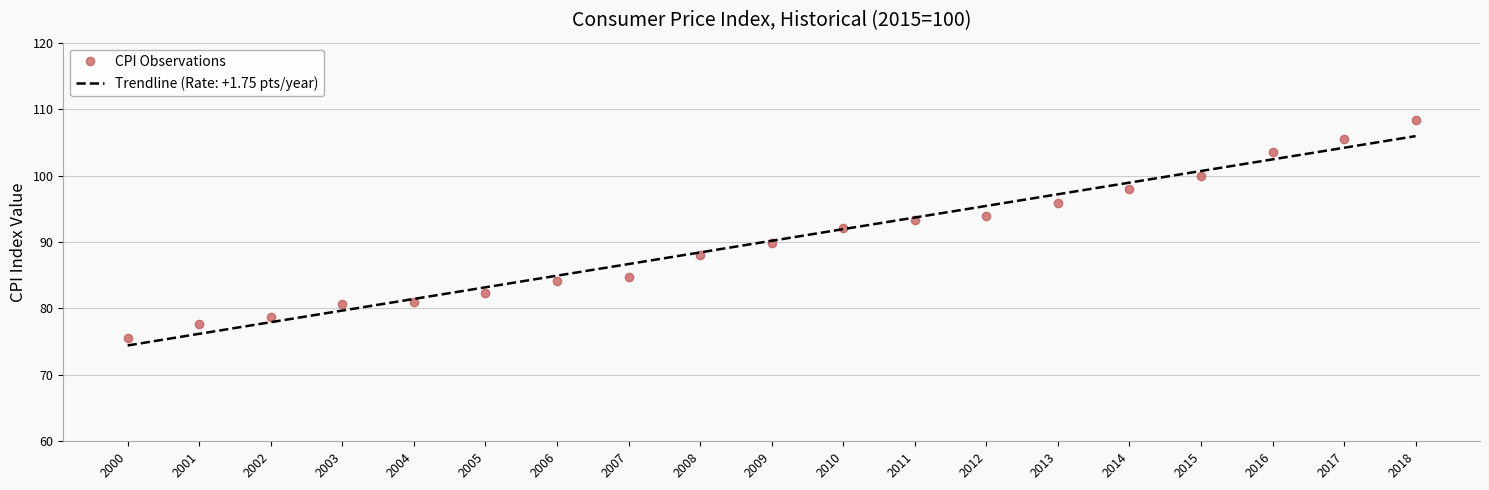

List the series in order of their peak value, lowest first.

Trendline (Rate: +1.75 pts/year), CPI Observations